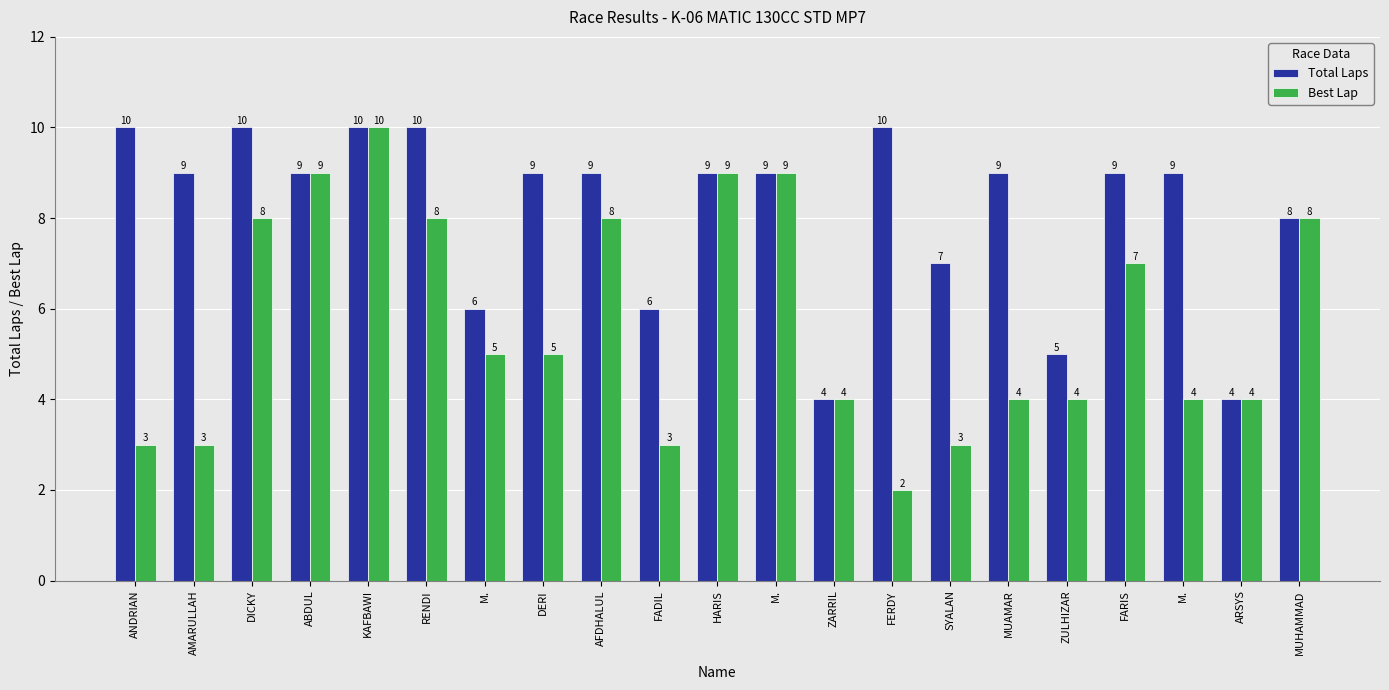

Count the number of categories in the chart.

21